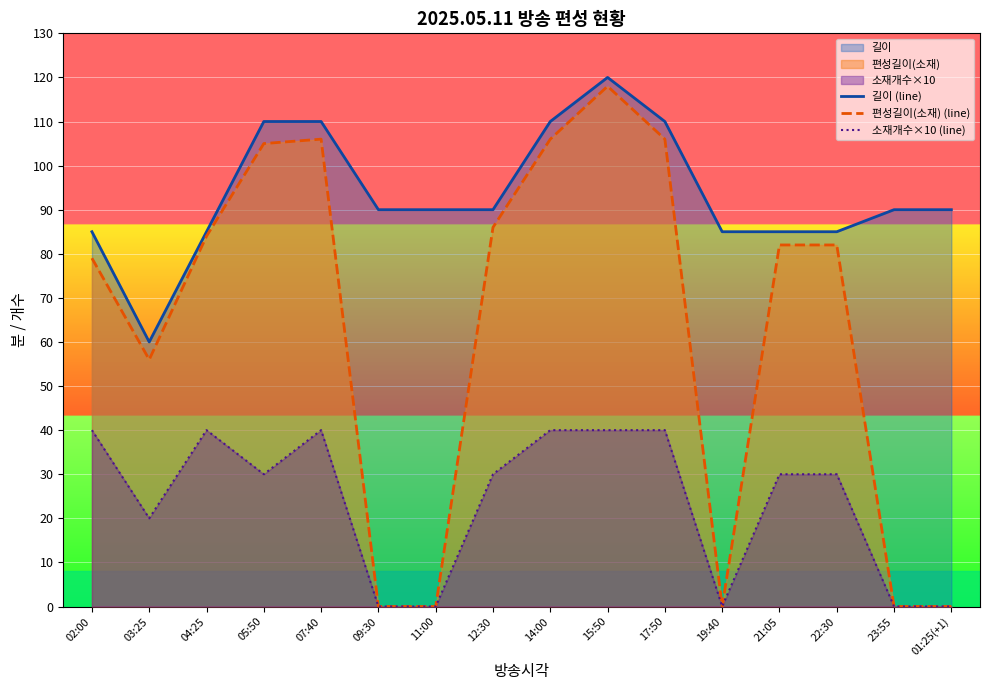

What is the value of the 소재개수×10 (line) point at the 14th from the left?

30